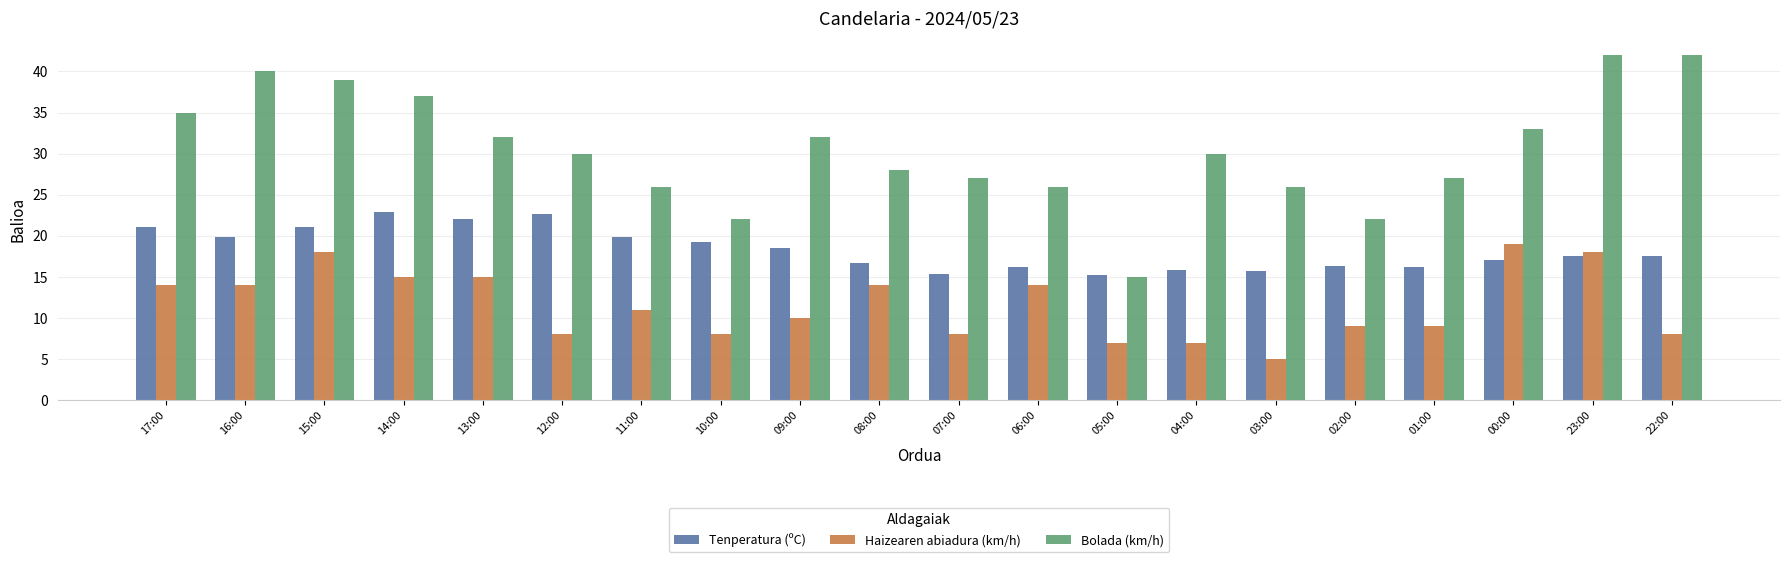

What is the difference between the second highest and minimum values in the Bolada (km/h) series?

27.0